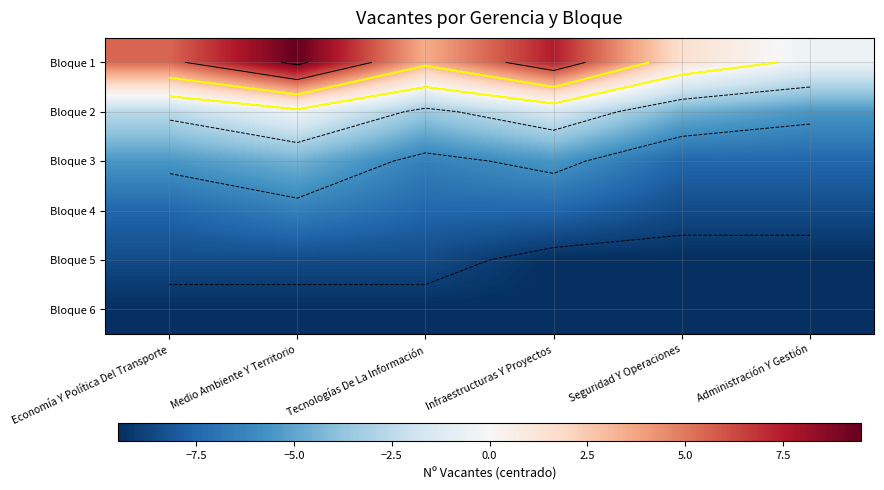

What is the smallest value displayed?

-9.5